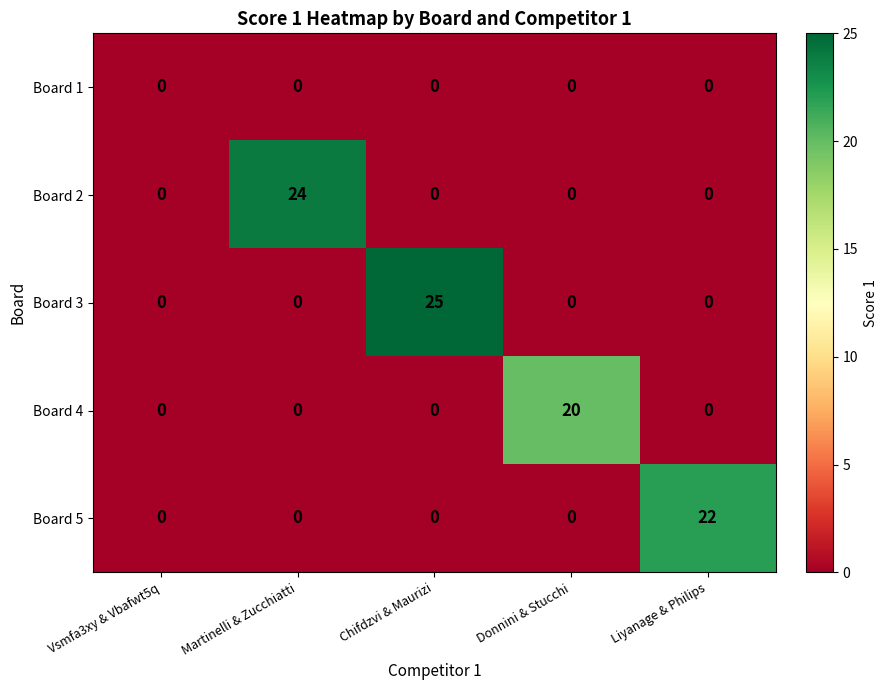

What is the sum of the Board 3 values at Chifdzvi & Maurizi and Martinelli & Zucchiatti?

25